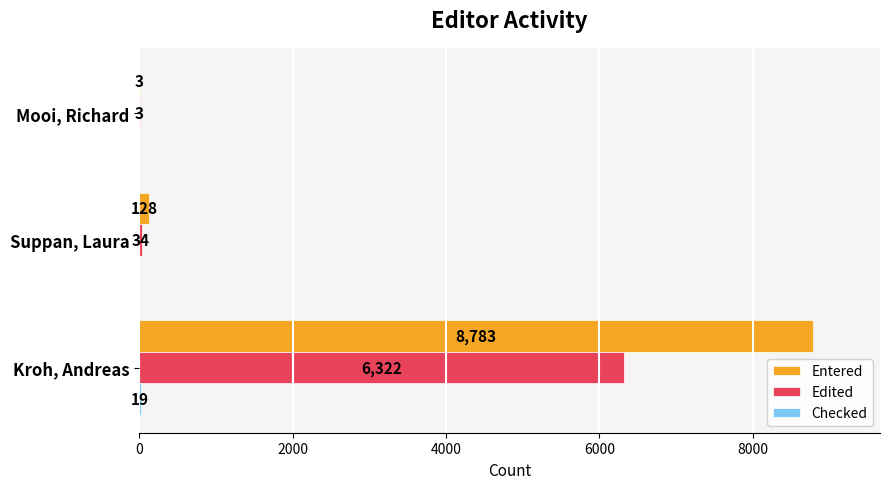

What is the sum of all Entered values?

8914